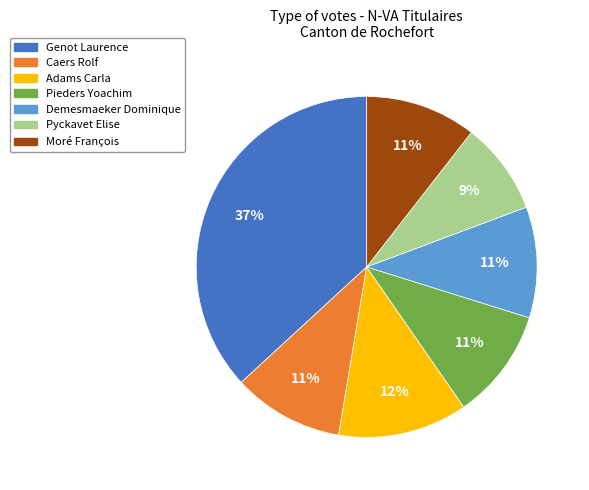

Which slice is the smallest?

Pyckavet Elise